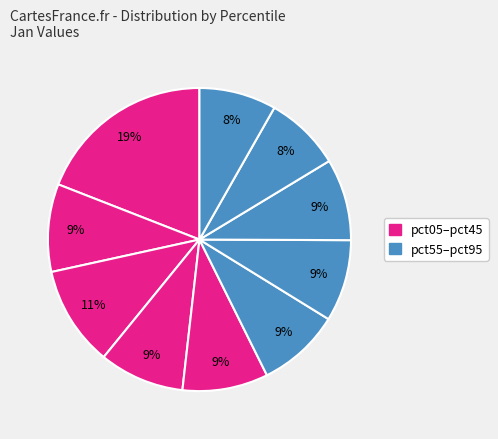

Count the number of slices in the pie.

10